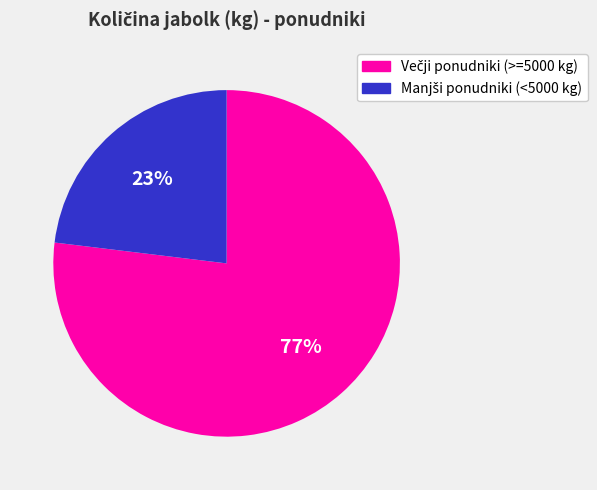

To the nearest percent, what is the difference between the largest and smallest slice percentages?

54%